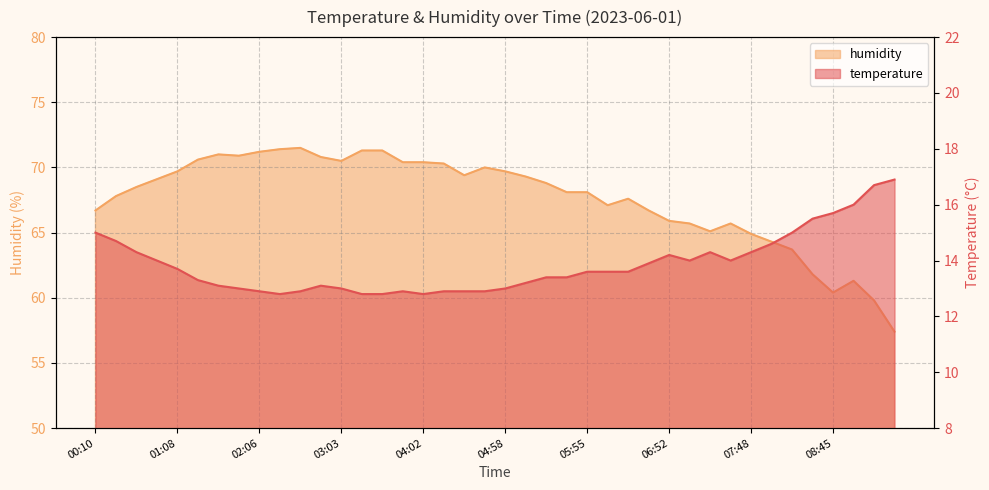

True or false: humidity has more than 2 interior local peaks.

True